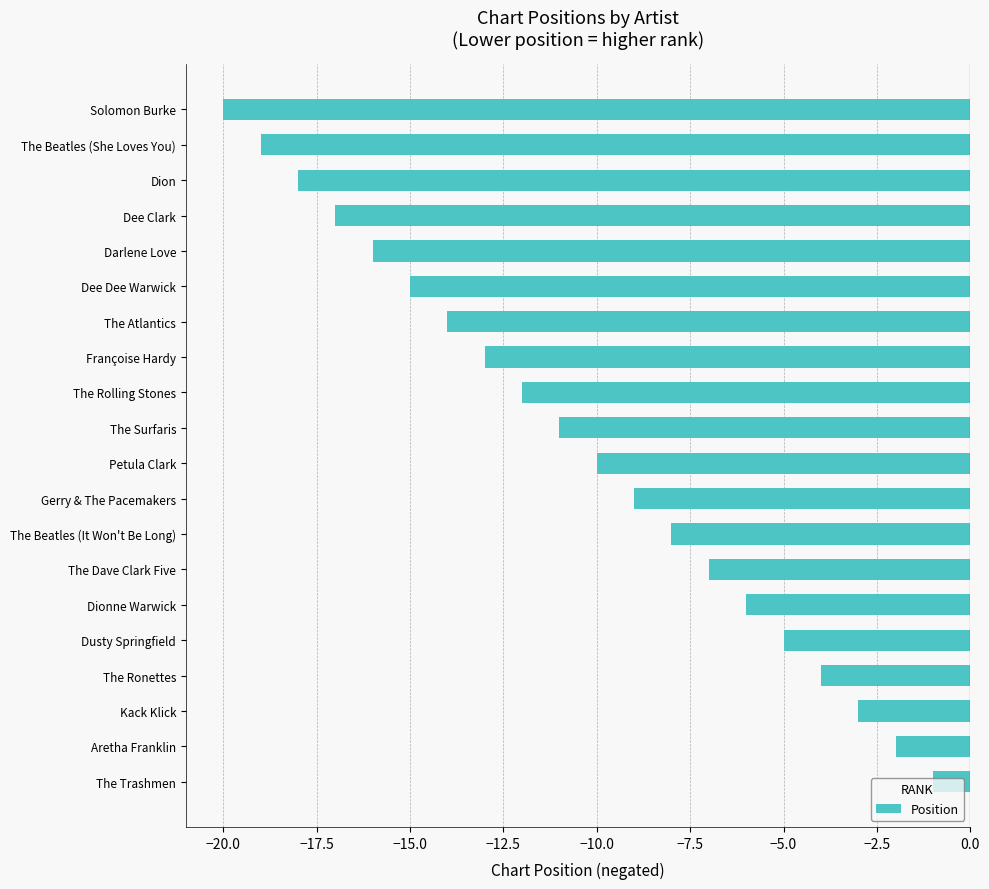

True or false: the data shows -9 at Gerry & The Pacemakers.

True